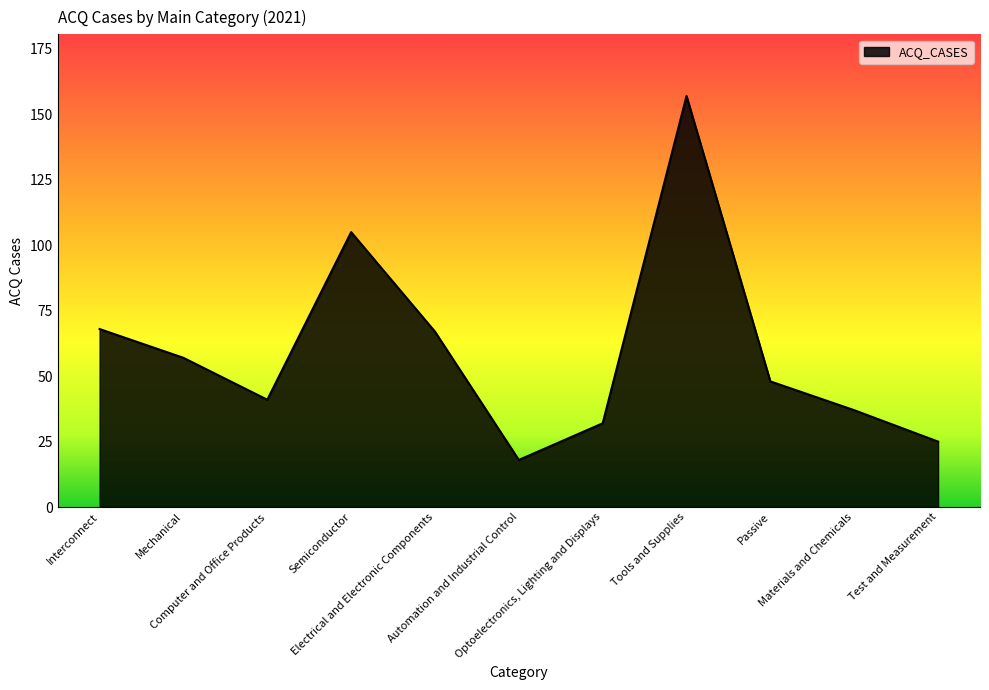

Where is the data nearest to the value 87?

Semiconductor